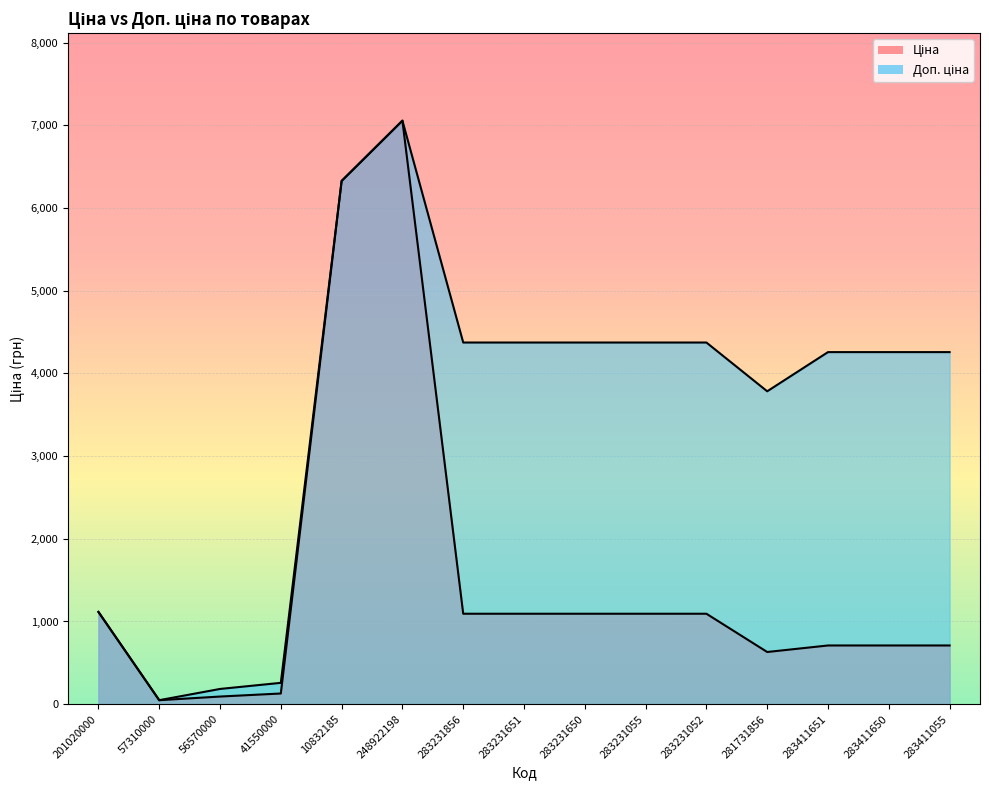

At which label does Доп. ціна reach its peak?

248922198